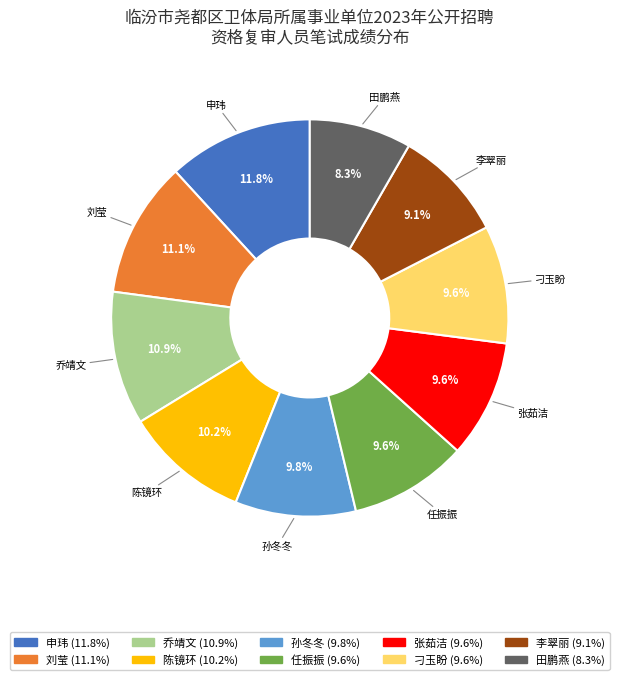

Does any single category account for the majority?

No